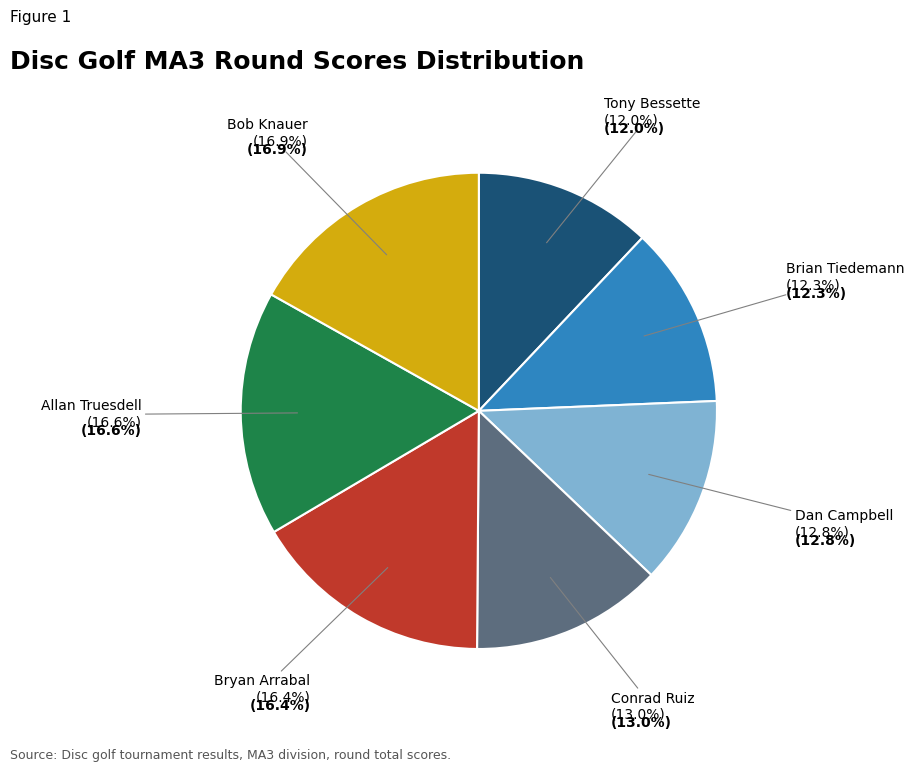

To the nearest percent, what portion does Conrad Ruiz represent?

13%